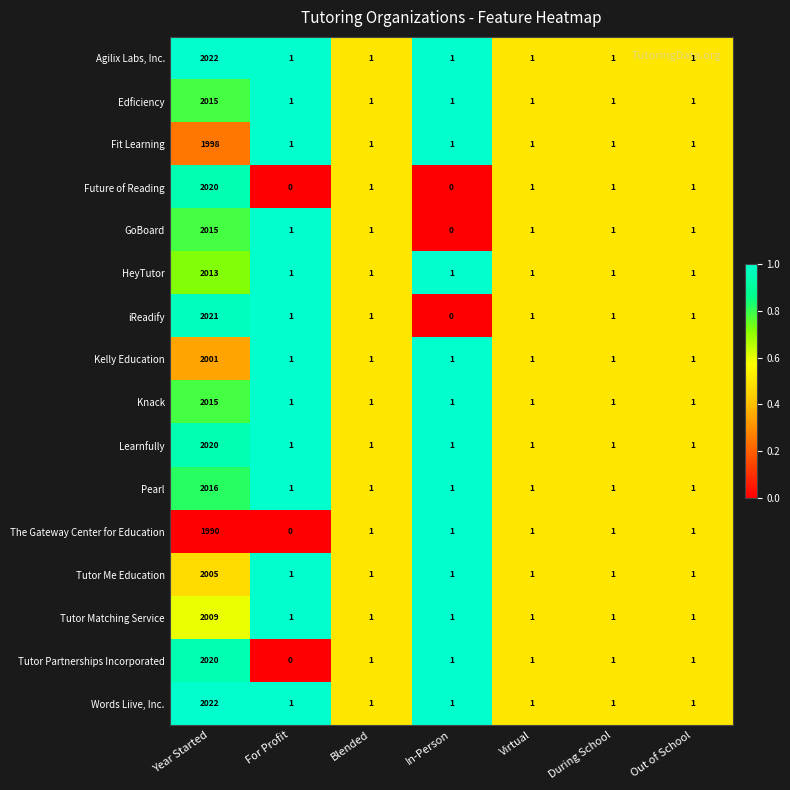

Is it true that HeyTutor equals 688 at Year Started?

False